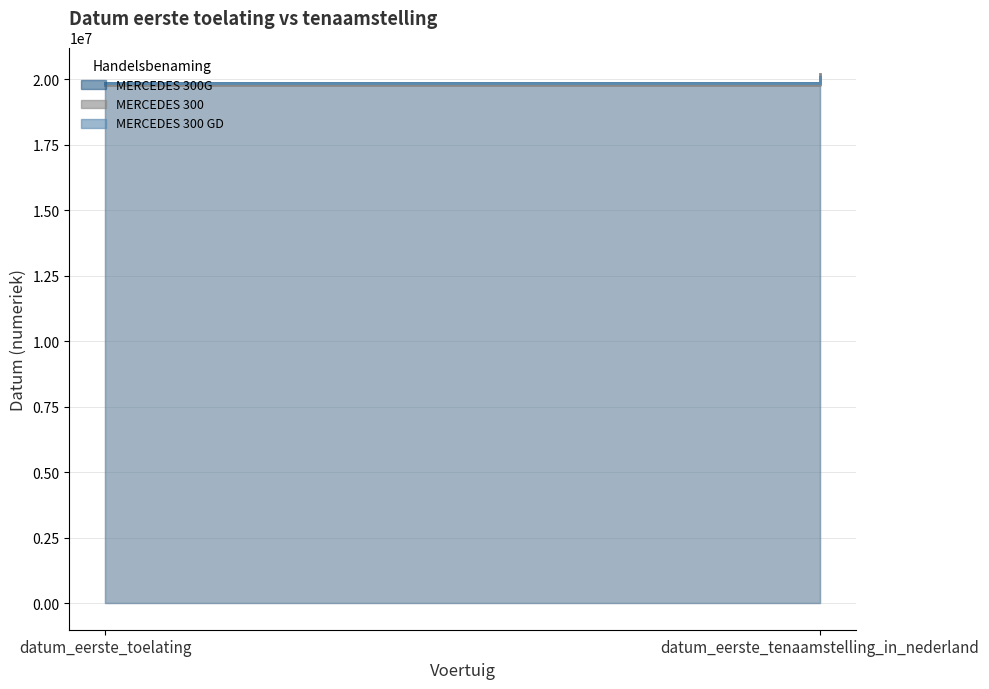

How many MERCEDES 300 GD values are between 19860326 and 20110531?

2